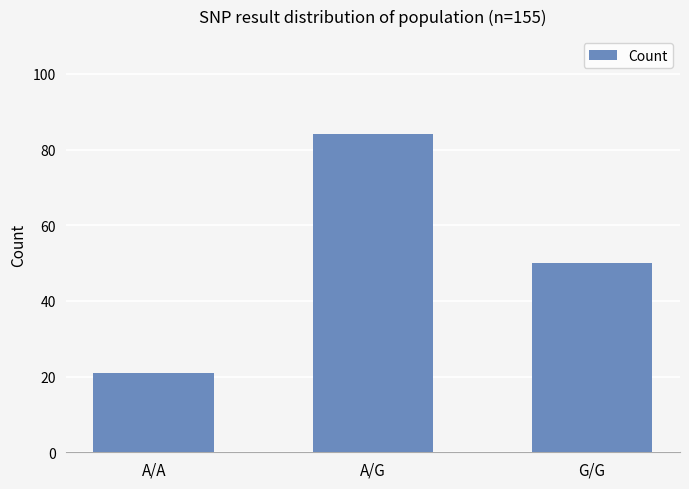

How many bars are there in total?

3